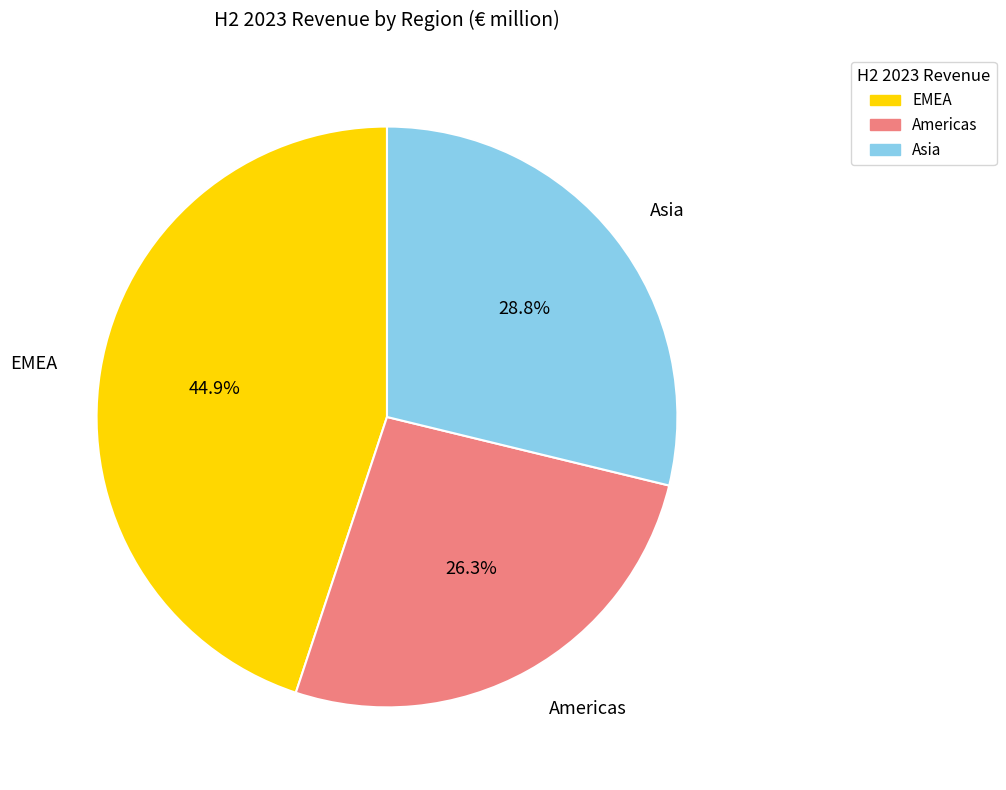

To the nearest percent, what portion does Americas represent?

26%